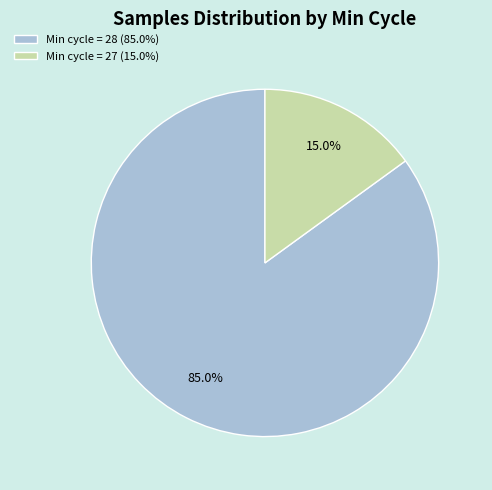

How many segments does this pie chart have?

2